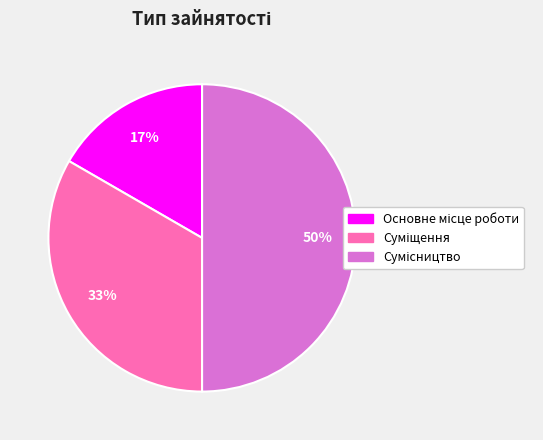

To the nearest percent, what is the average slice percentage?

33%